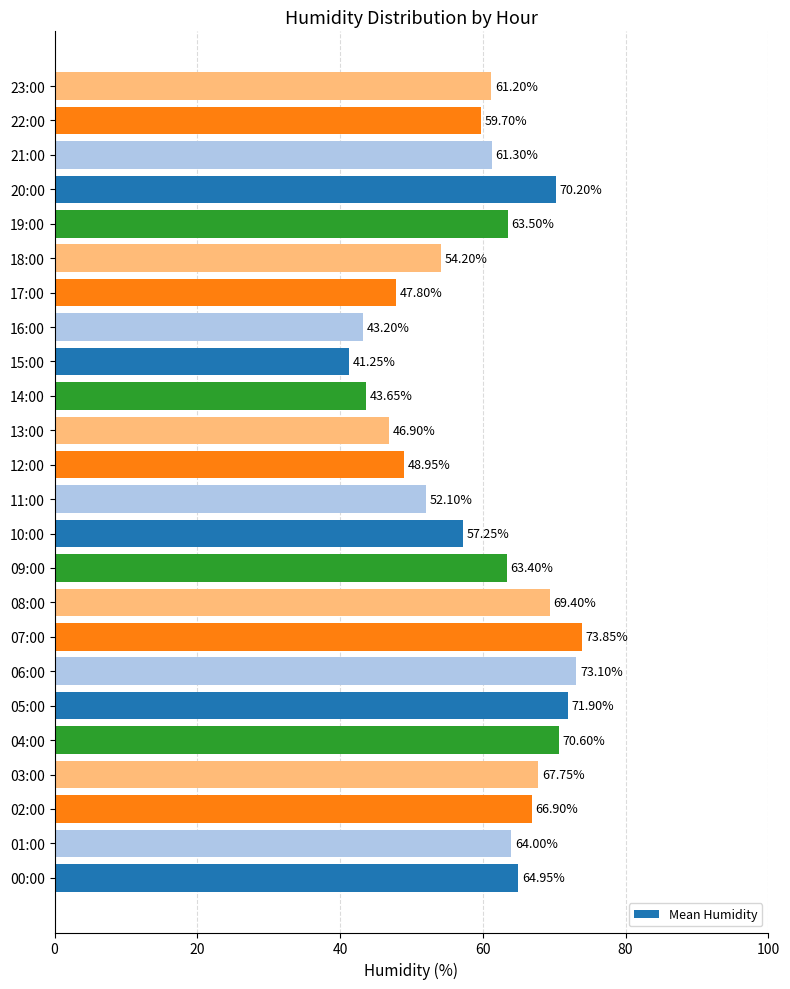

List the labels in order of value, smallest first.

15:00, 16:00, 14:00, 13:00, 17:00, 12:00, 11:00, 18:00, 10:00, 22:00, 23:00, 21:00, 09:00, 19:00, 01:00, 00:00, 02:00, 03:00, 08:00, 20:00, 04:00, 05:00, 06:00, 07:00